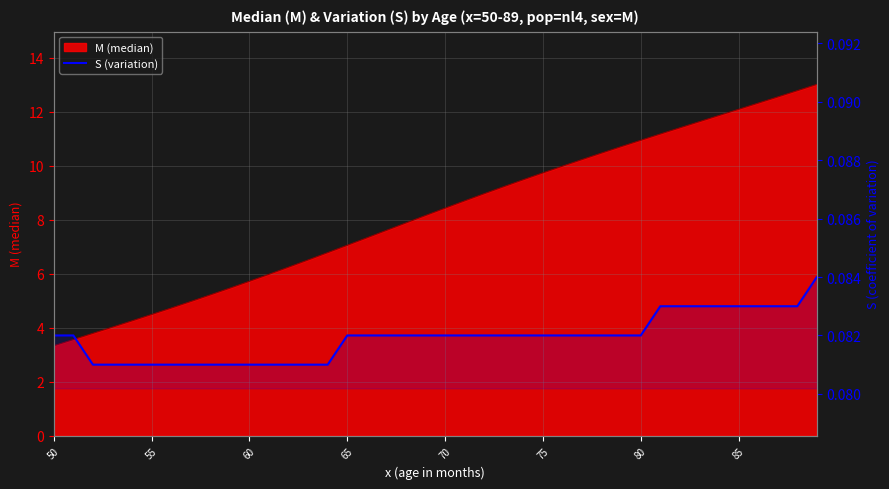

How many values are between 0 and 1?

40